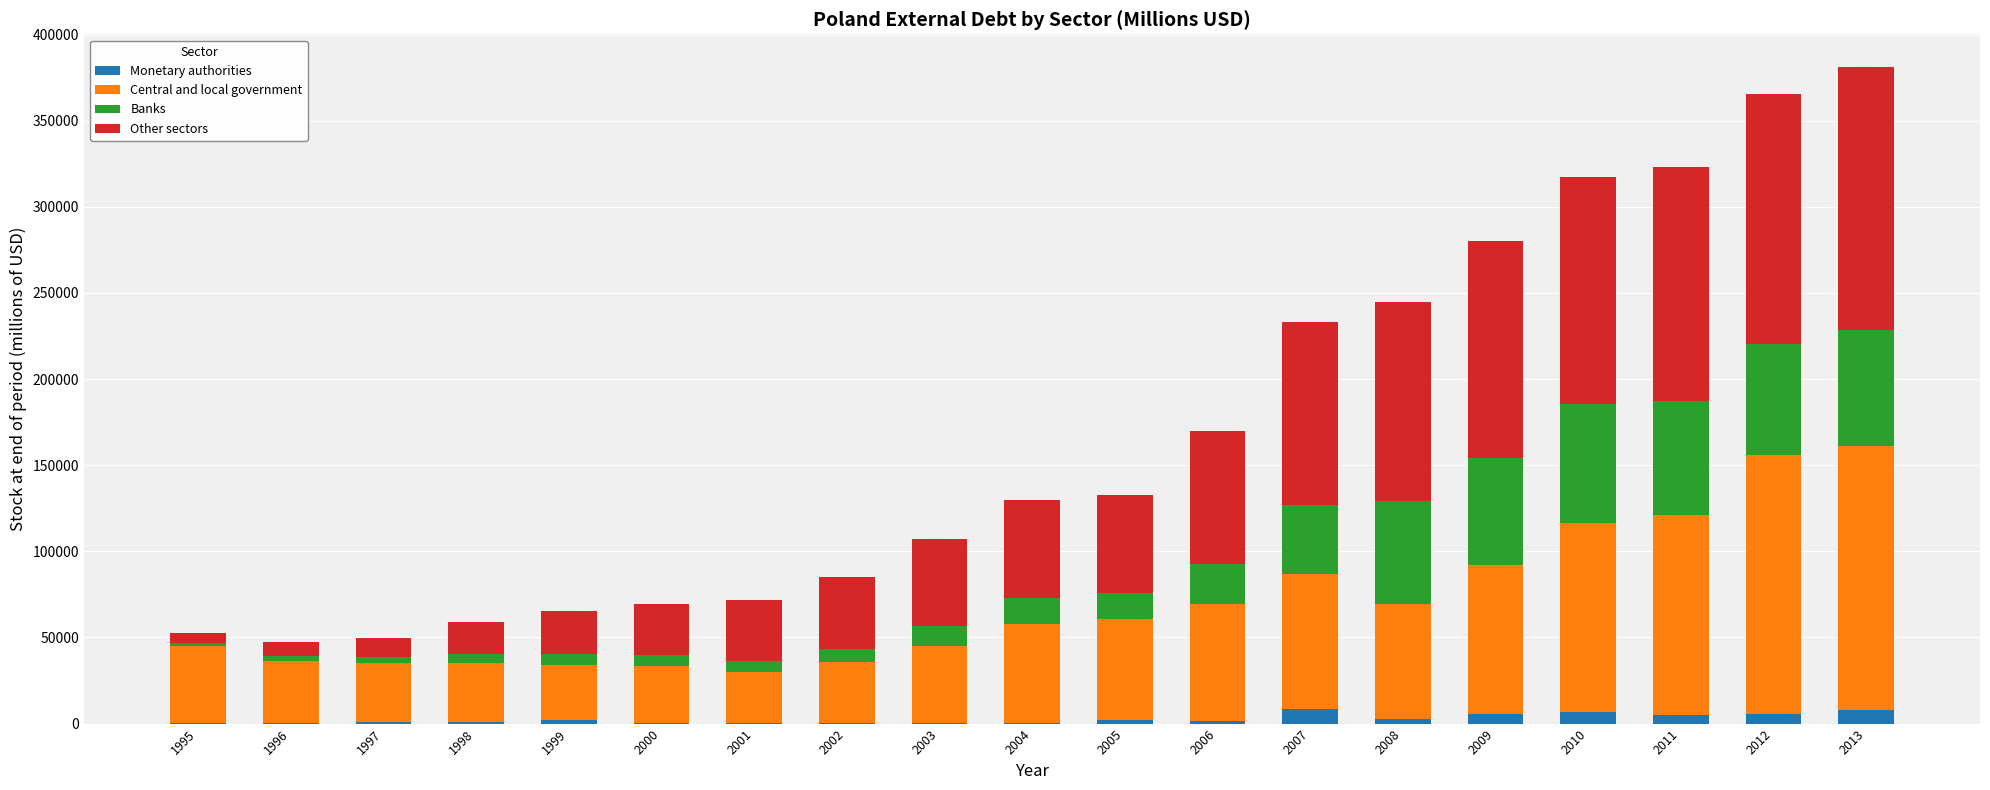

What is the sum of all Monetary authorities values?

49639.5